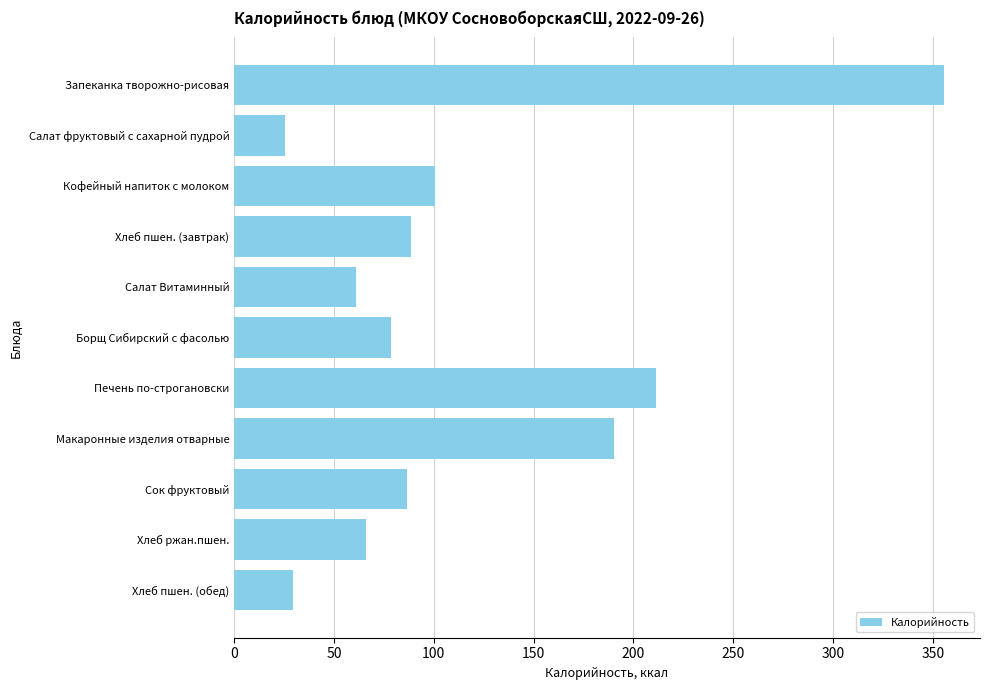

Read the value at Сок фруктовый.

86.4